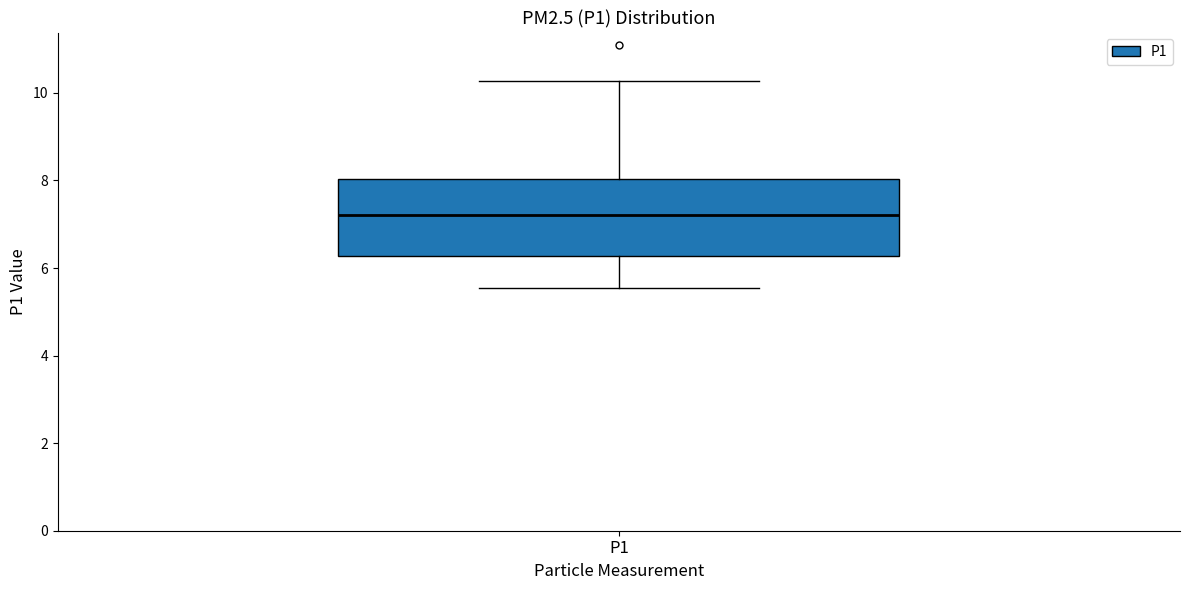

Where does the lower whisker of the box for P1 end on the y-axis? The values are not printed on the chart, so give them approximately, as read against the axis.

5.6